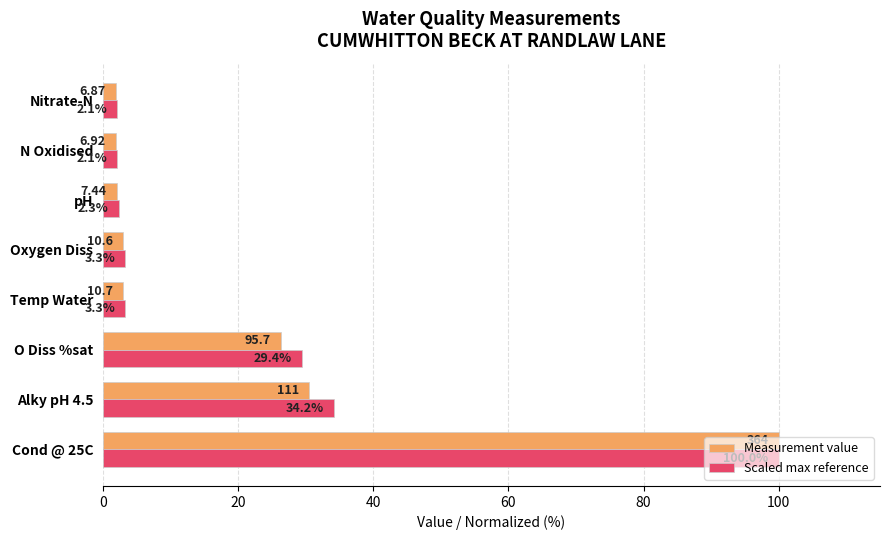

Which series has the widest spread of values?

Measurement value